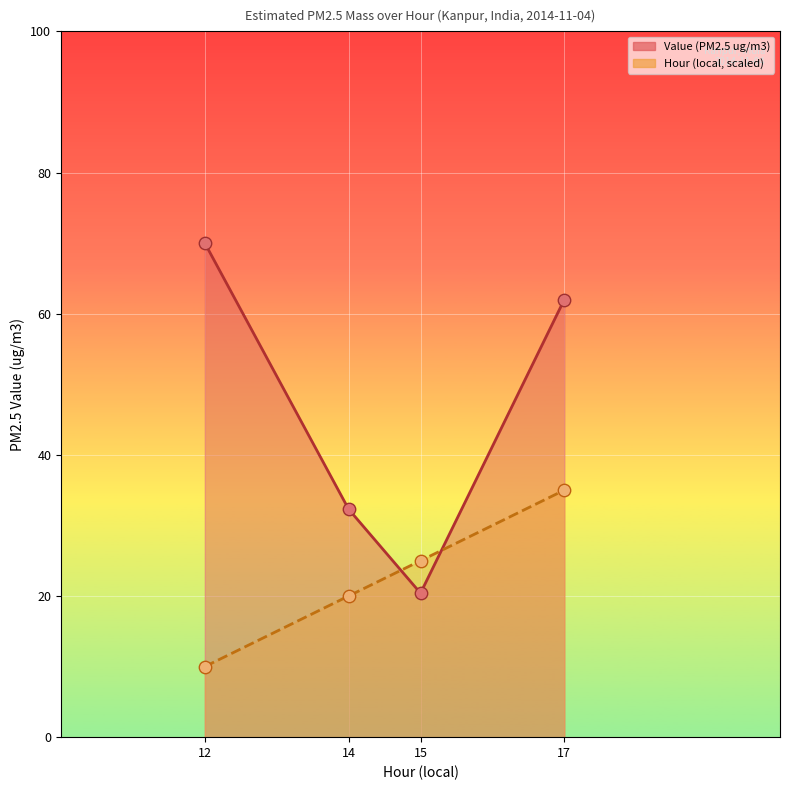

Which series contains the highest Y value?

Value (PM2.5 ug/m3)